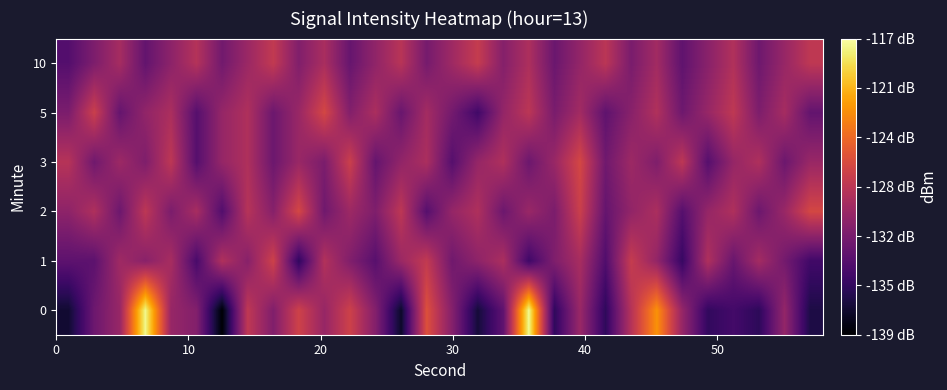

Reading left to right, what are all the values shown in this chart?

0: -137.1	-132.3	-130.0	-117.6	-130.0	-131.1	-138.8	-127.8	-131.2	-126.9	-130.0	-126.9	-131.1	-137.4	-125.9	-131.0	-136.8	-133.0	-117.4	-135.5	-129.9	-135.5	-128.3	-122.3	-130.1	-135.4	-134.5	-135.6	-130.2	-136.4
1: -133.1	-133.2	-129.5	-130.8	-129.1	-134.2	-128.6	-130.8	-126.9	-135.4	-128.5	-131.2	-133.4	-129.8	-127.6	-132.1	-130.5	-128.9	-134.7	-131.3	-129.1	-133.8	-127.4	-130.2	-135.1	-128.7	-132.5	-129.3	-131.9	-134.6
2: -130.5	-128.7	-132.3	-127.9	-131.5	-129.1	-133.7	-128.3	-130.9	-126.5	-132.1	-129.7	-131.3	-127.9	-133.5	-130.1	-128.7	-132.3	-129.9	-131.5	-127.1	-132.7	-130.3	-128.9	-133.5	-130.1	-128.7	-132.3	-129.9	-126.5
3: -128.3	-132.1	-129.7	-131.3	-127.9	-133.5	-130.1	-128.7	-132.3	-129.9	-131.5	-127.1	-132.7	-130.3	-128.9	-133.5	-130.1	-128.7	-132.3	-129.9	-126.5	-132.1	-129.7	-131.3	-127.9	-133.5	-130.1	-128.7	-132.3	-129.9
5: -131.5	-127.1	-132.7	-130.3	-128.9	-133.5	-130.1	-128.7	-132.3	-129.9	-126.5	-131.1	-128.9	-132.5	-129.3	-131.9	-134.6	-130.2	-128.0	-131.6	-129.4	-133.0	-130.8	-128.6	-132.2	-130.0	-127.8	-131.4	-129.2	-132.8
10: -133.6	-131.4	-129.2	-132.8	-130.6	-128.4	-132.0	-129.8	-127.6	-131.2	-129.0	-132.6	-130.4	-128.2	-131.8	-129.6	-127.4	-131.0	-128.8	-132.4	-130.2	-128.0	-131.6	-129.4	-133.0	-130.8	-128.6	-132.2	-130.0	-127.8